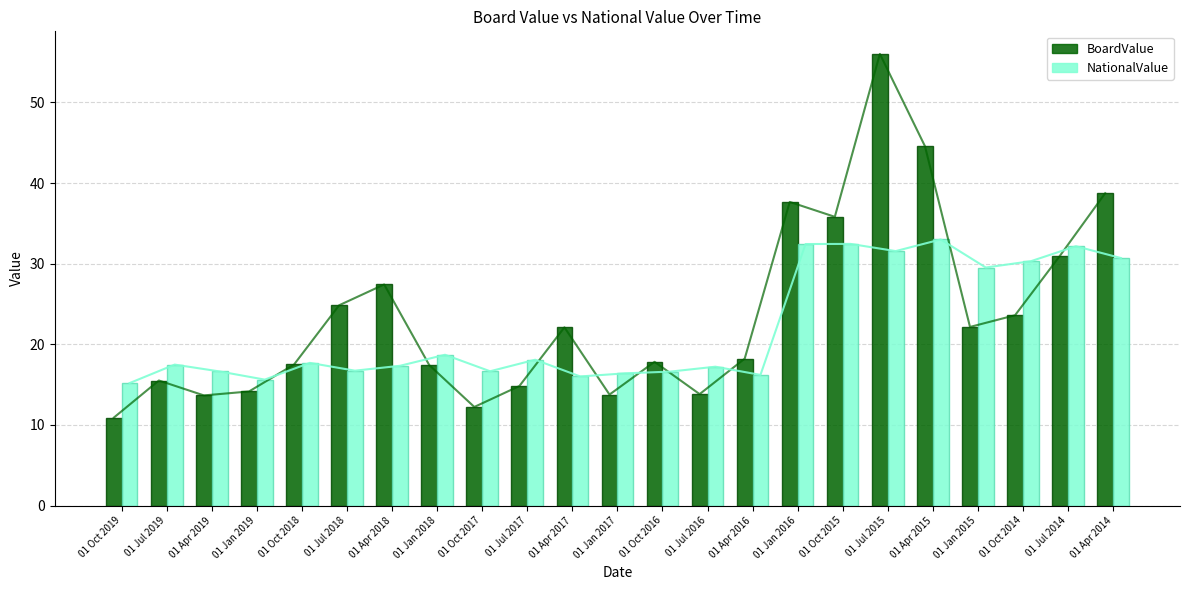

List the series in order of their peak value, highest first.

BoardValue, NationalValue